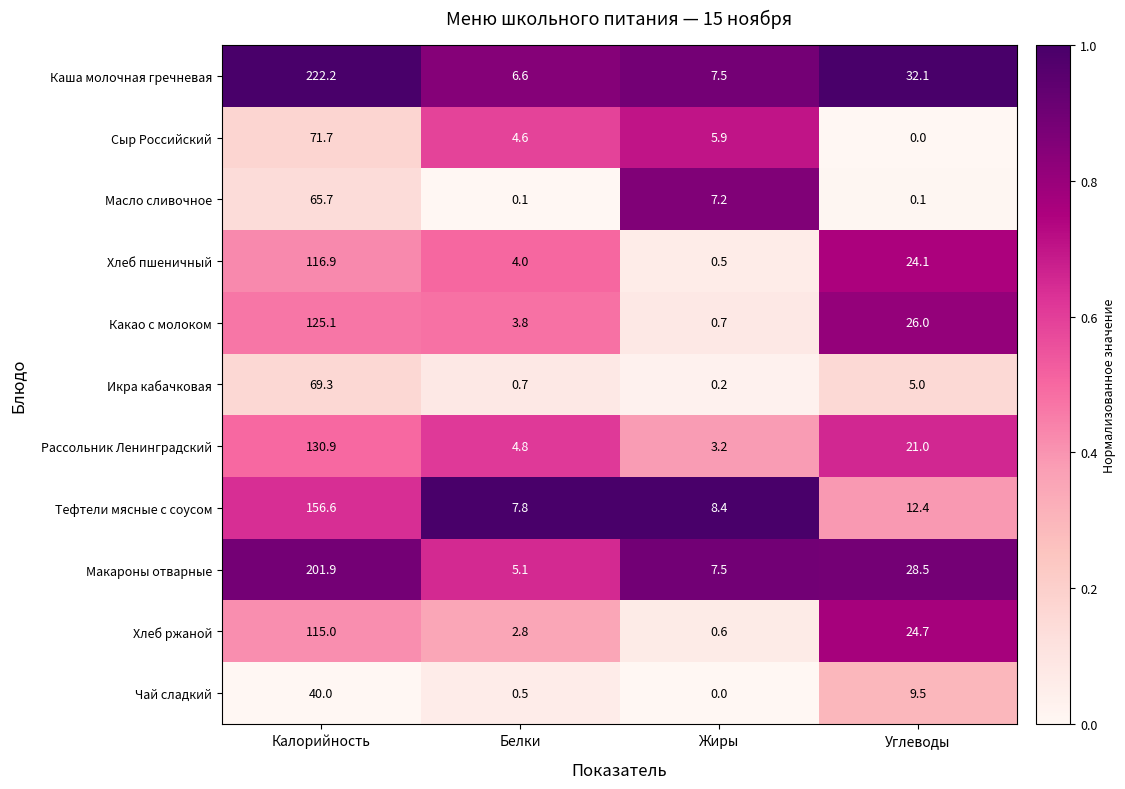

What is the difference between the highest and lowest values at Углеводы?

32.1